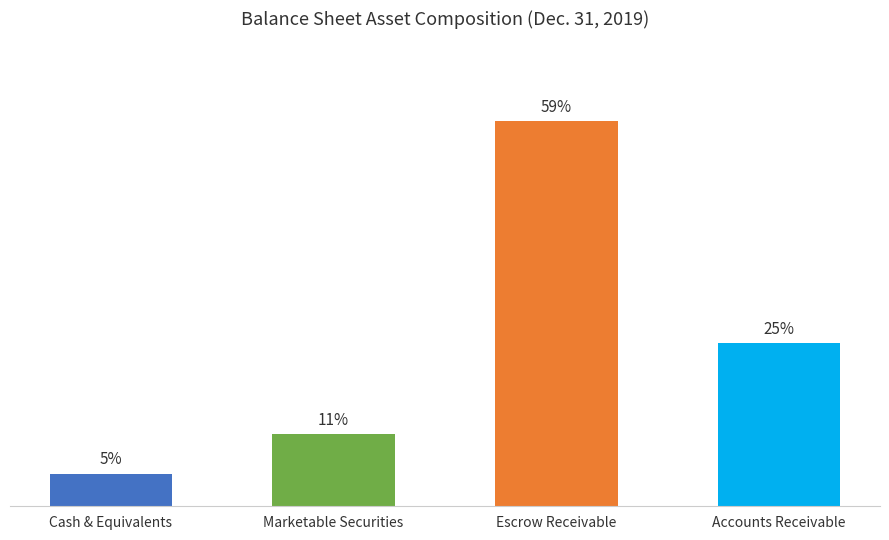

List the labels in order of value, largest first.

Escrow Receivable, Accounts Receivable, Marketable Securities, Cash & Equivalents